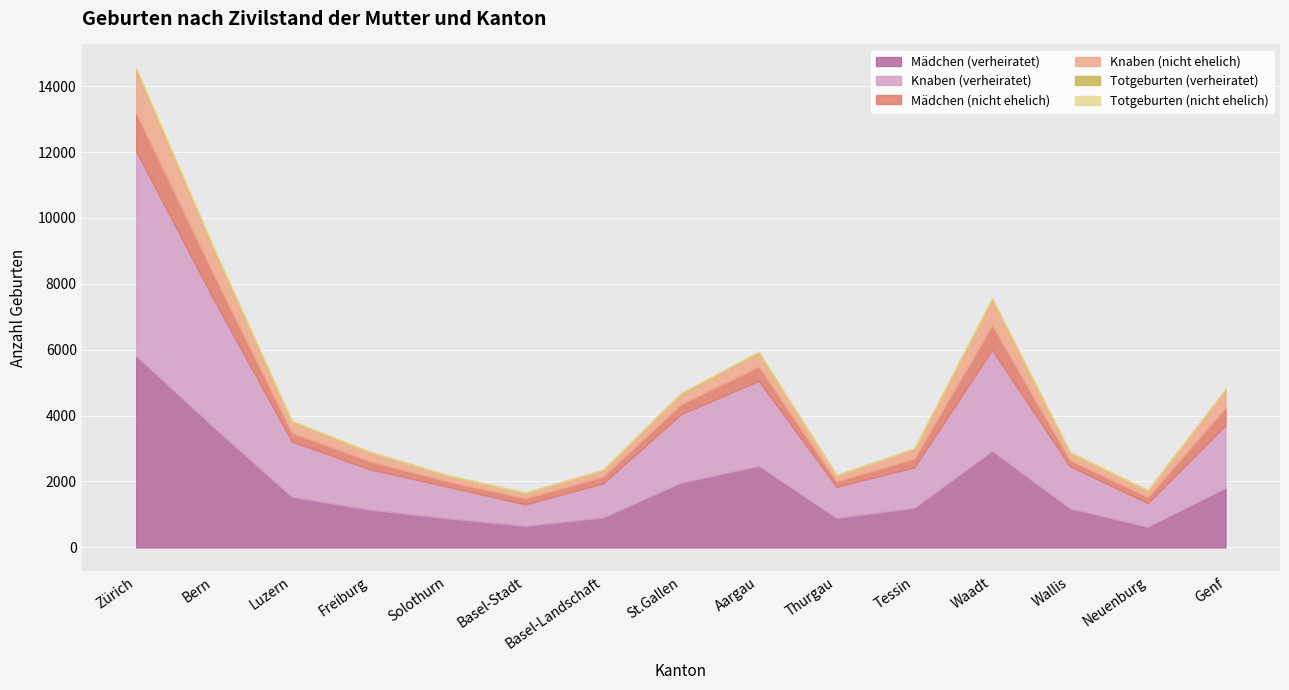

True or false: Knaben (verheiratet) and Totgeburten (nicht ehelich) intersect in this chart.

False